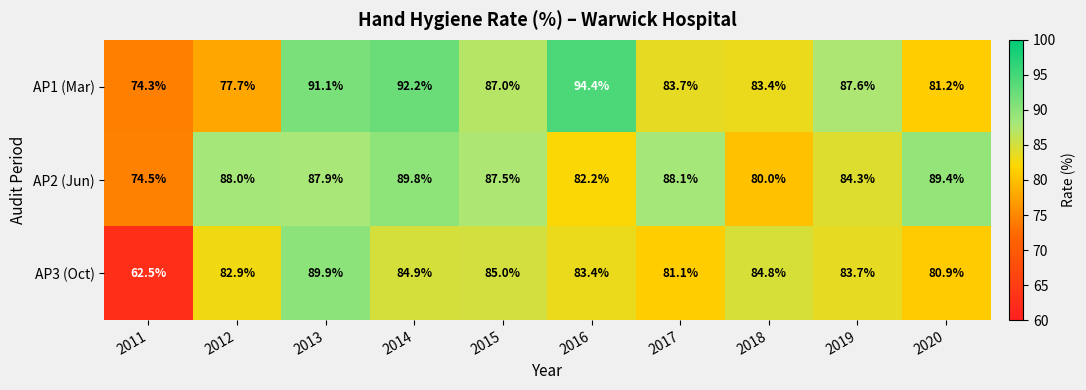

Reading left to right, transcribe all the data shown in this chart.

AP1 (Mar): 74.3	77.7	91.1	92.2	87.0	94.4	83.7	83.4	87.6	81.2
AP2 (Jun): 74.5	88.0	87.9	89.8	87.5	82.2	88.1	80.0	84.3	89.4
AP3 (Oct): 62.5	82.9	89.9	84.9	85.0	83.4	81.1	84.8	83.7	80.9